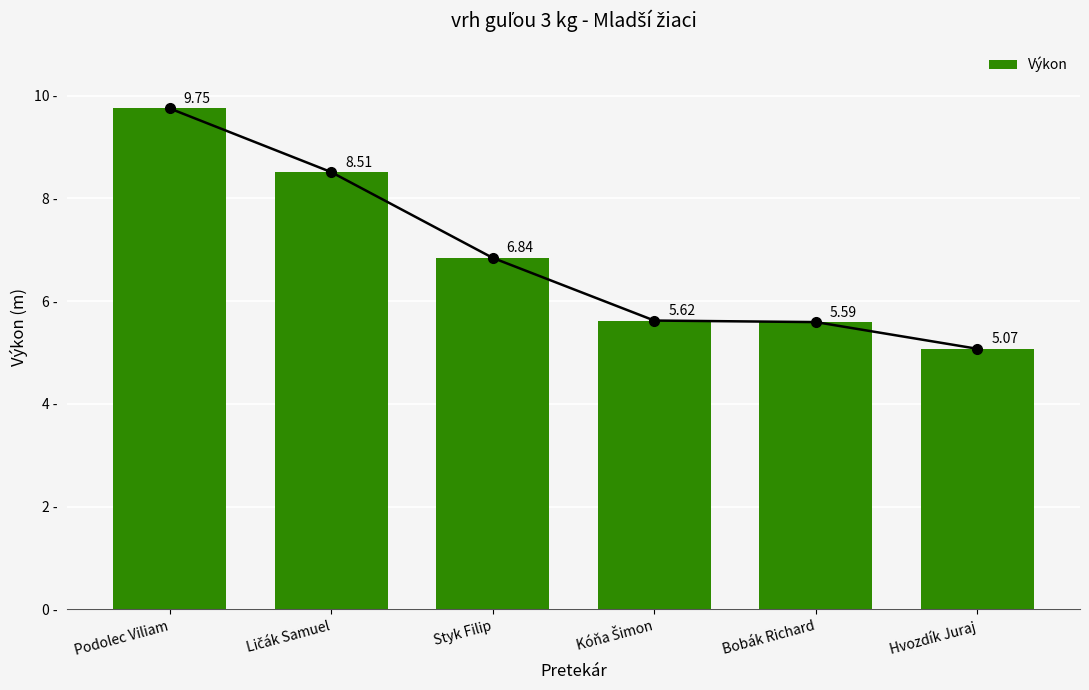

What is the label of the 4th bar from the right?

Styk Filip